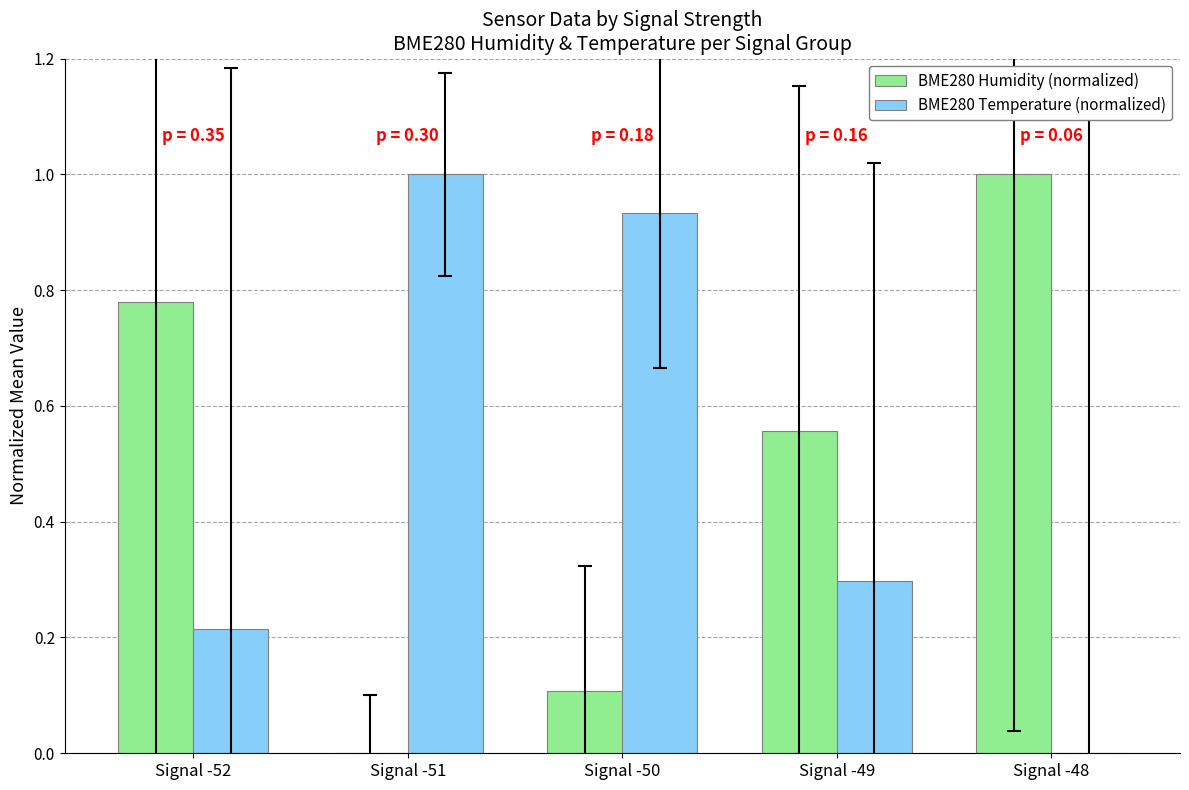

What is the total value across all series at Signal -48?

1.0